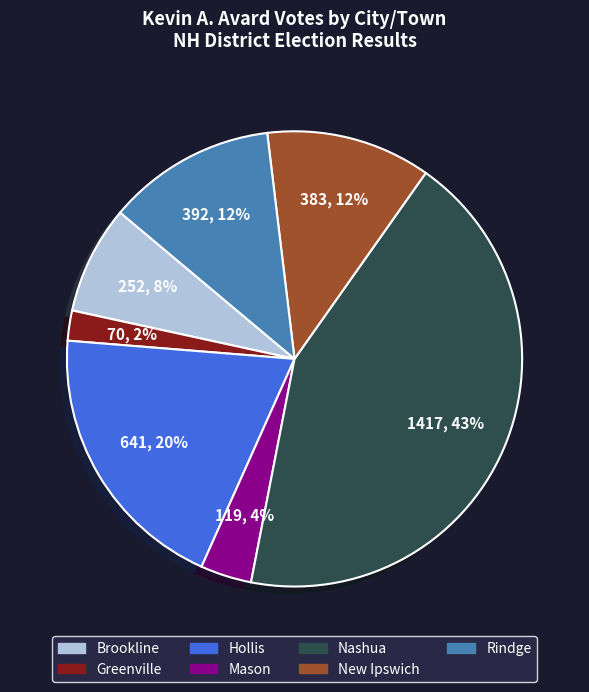

Which has a higher value, Nashua or Hollis?

Nashua